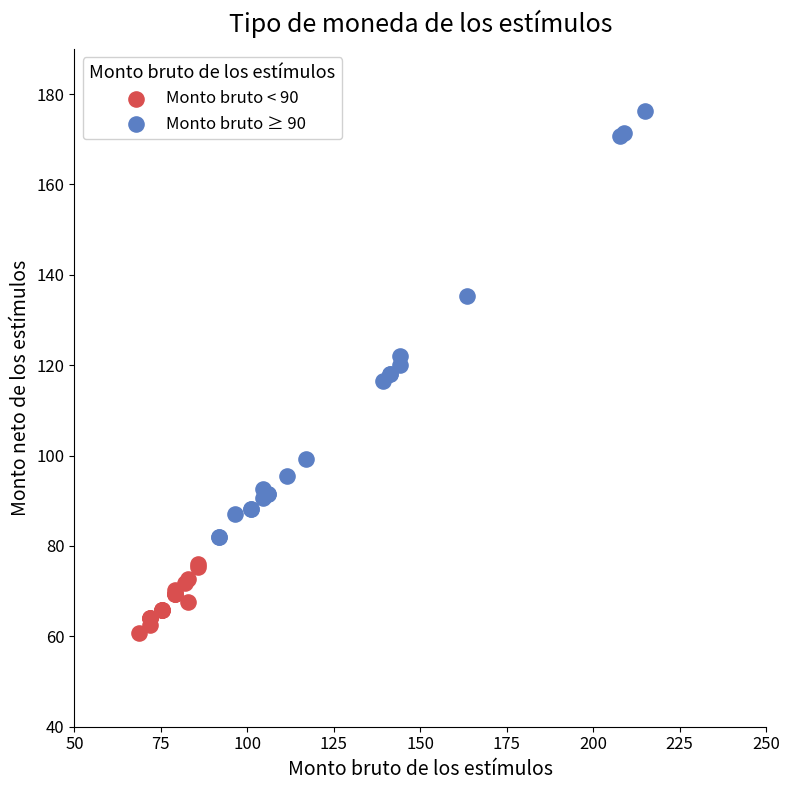

Which series reaches the maximum Y coordinate?

Monto bruto ≥ 90